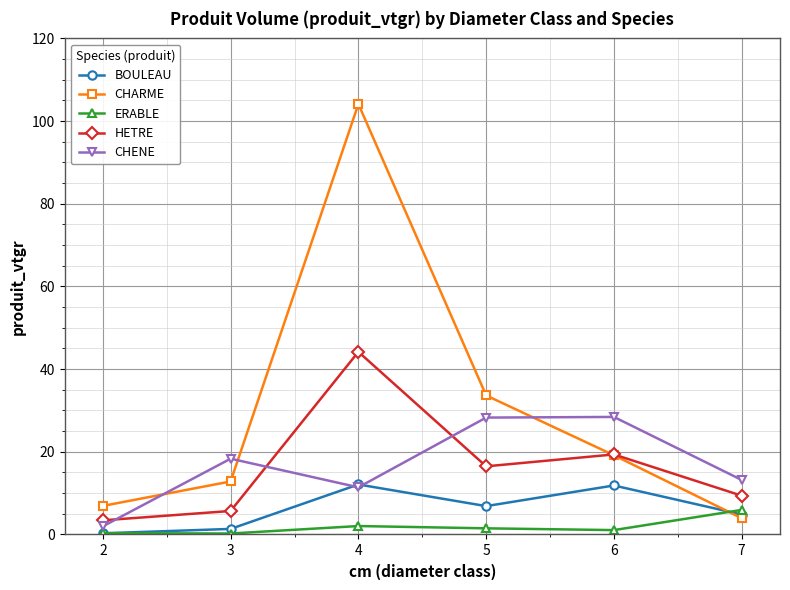

Between 3 and 5, which series saw the biggest shift?

CHARME